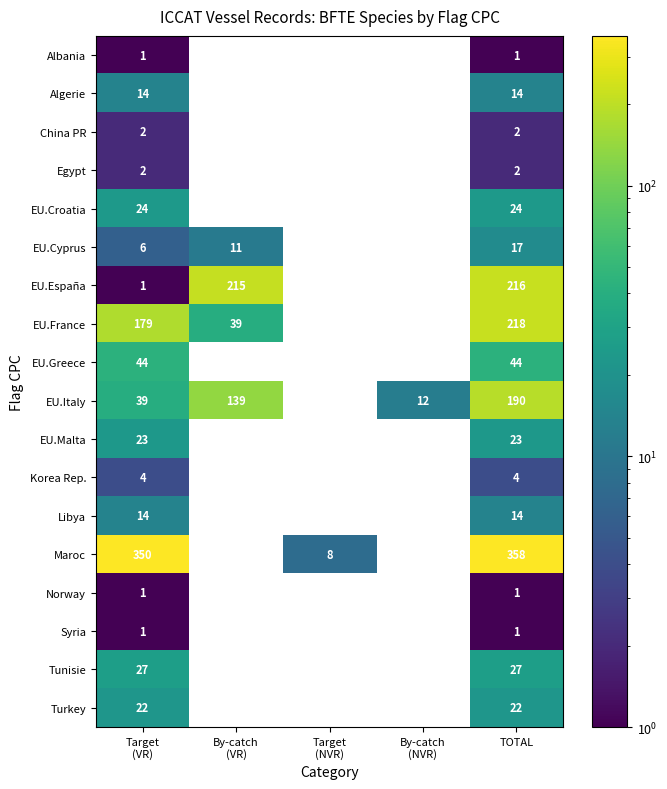

What is the spread (max minus min) of values at TOTAL?

357